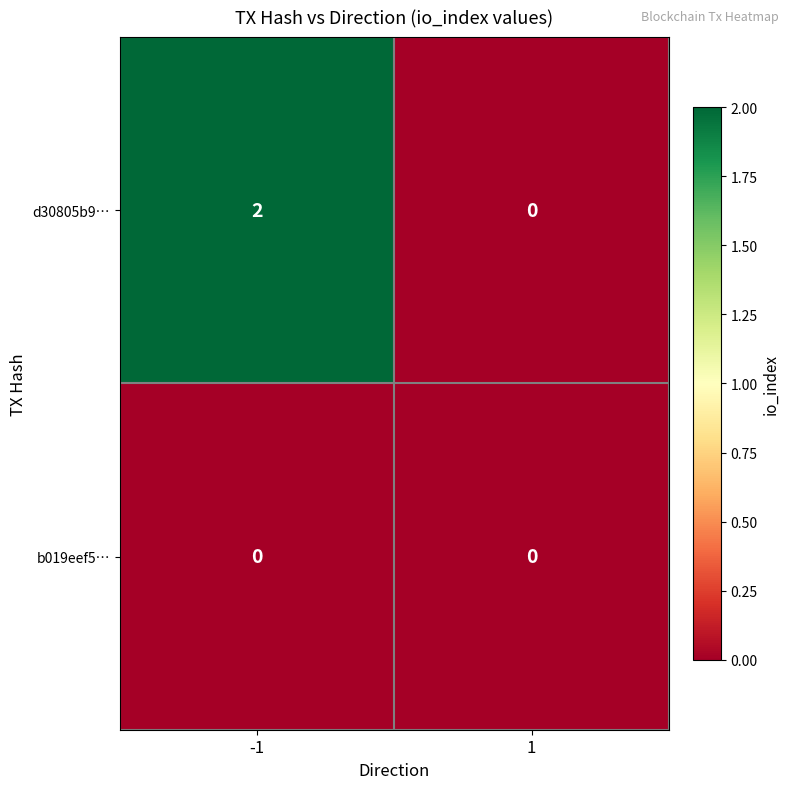

Which series has the largest total across all categories?

d30805b9…